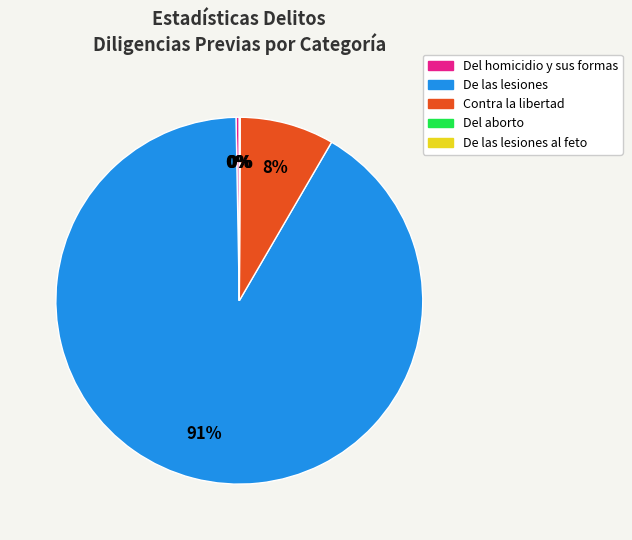

Rank the categories by value from lowest to highest.

Del aborto, De las lesiones al feto, Del homicidio y sus formas, Contra la libertad, De las lesiones